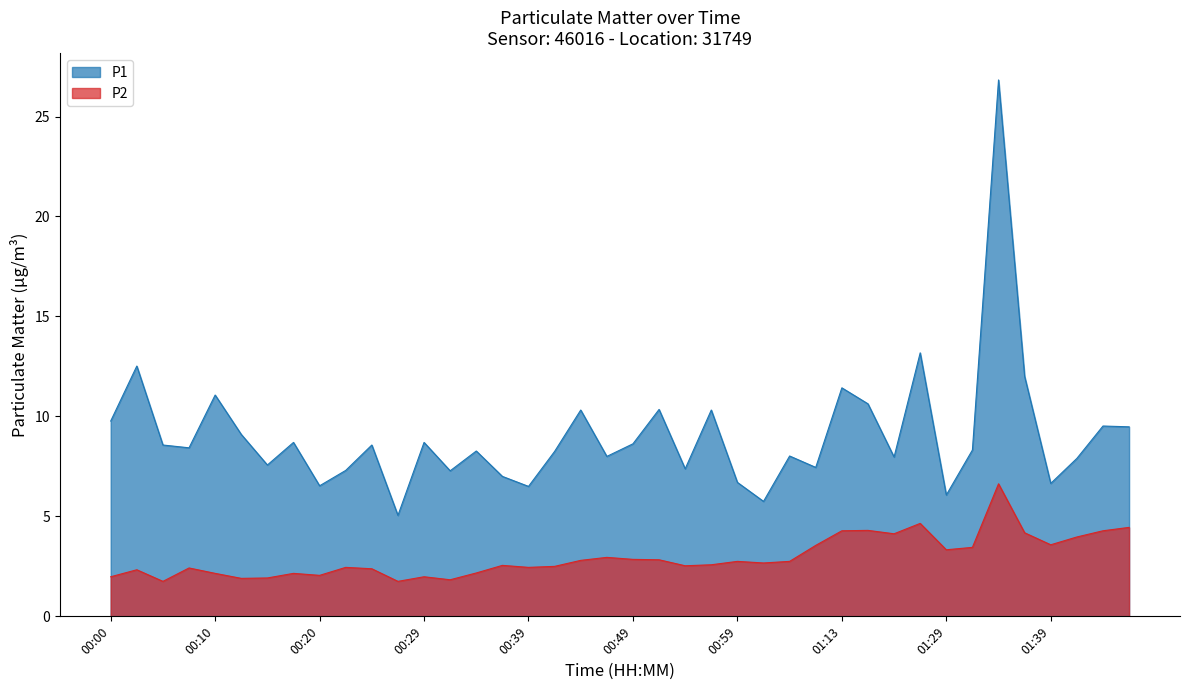

How many lines are shown in the chart?

2